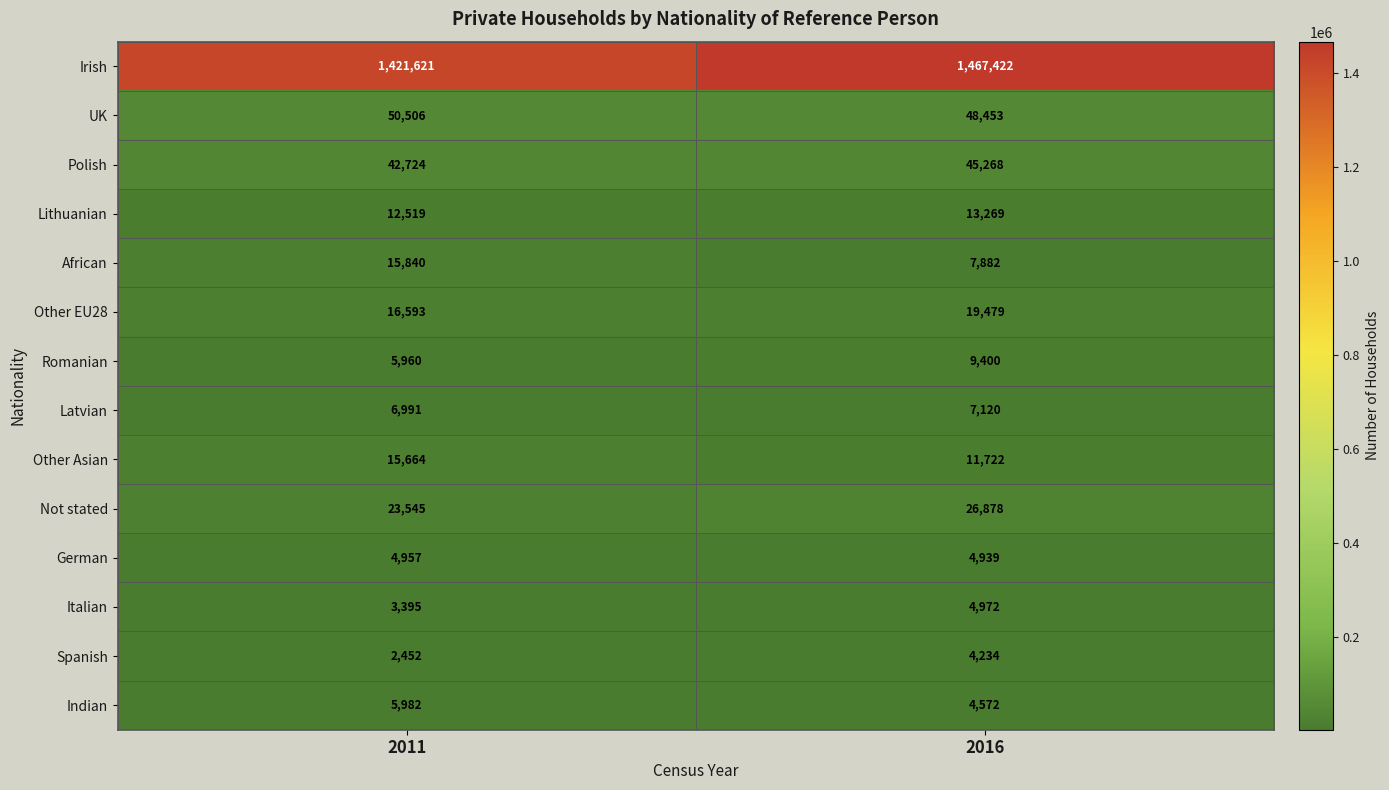

True or false: Latvian has a value of 10878 at 2011.

False